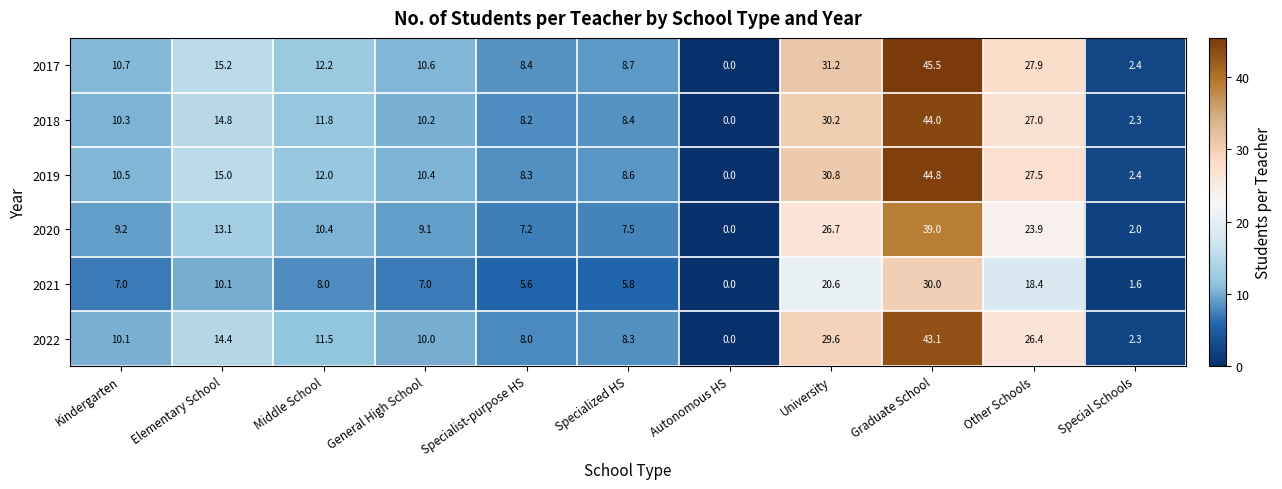

What is the difference between the second highest and minimum values in the 2022 series?

29.6